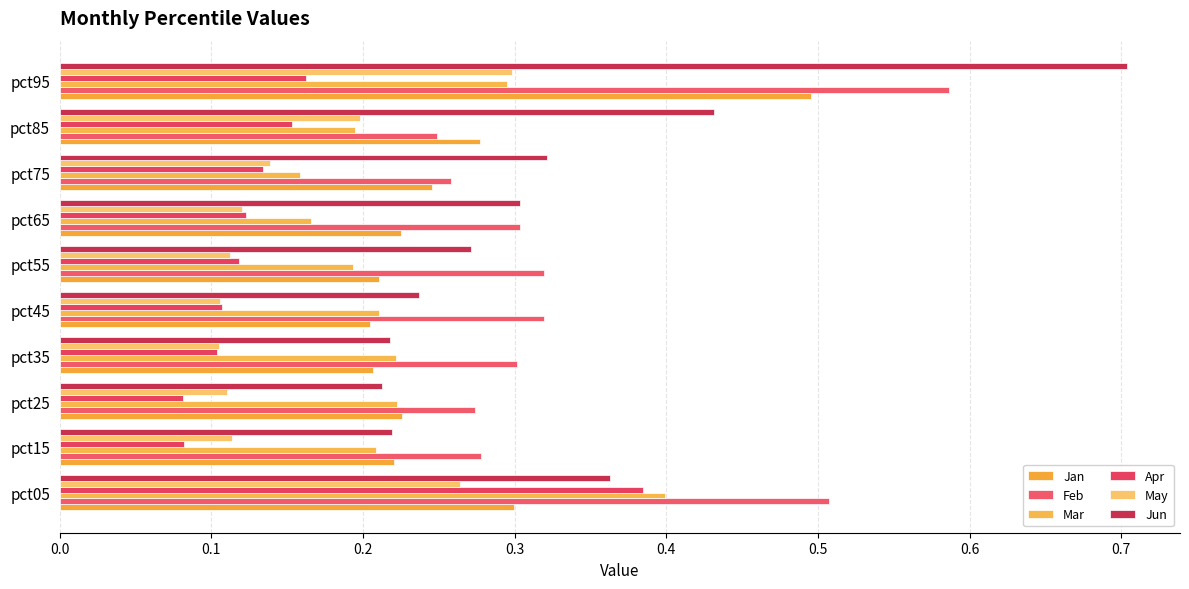

Count the number of categories in the chart.

10